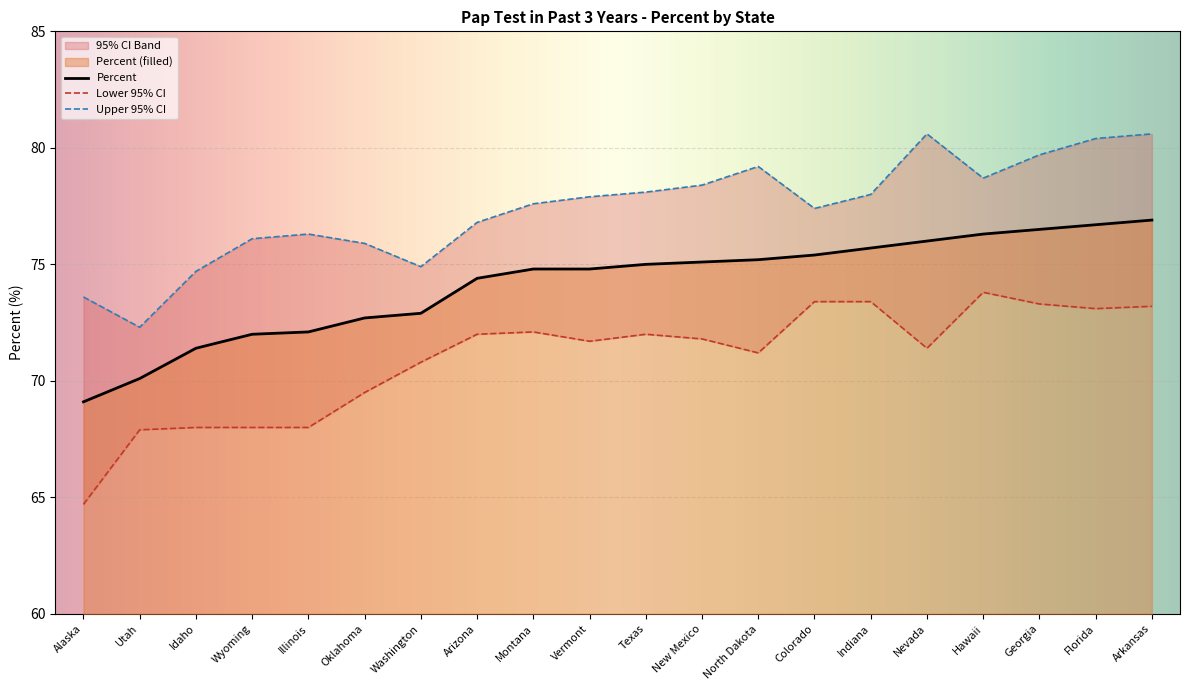

What is the label of the 9th point from the left?

Montana